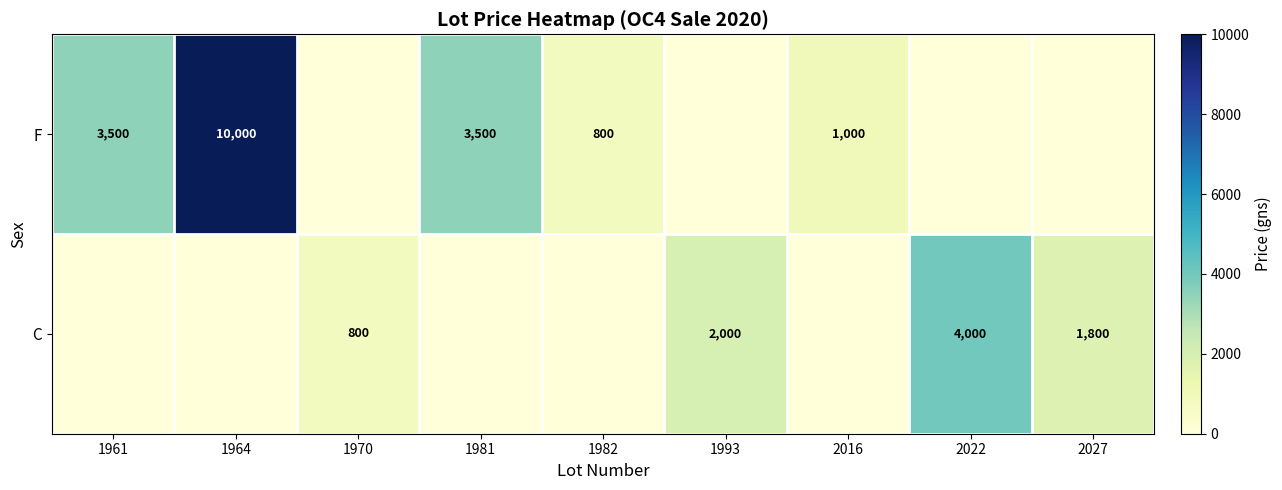

The C series shows 1361 at 1970. True or false?

False